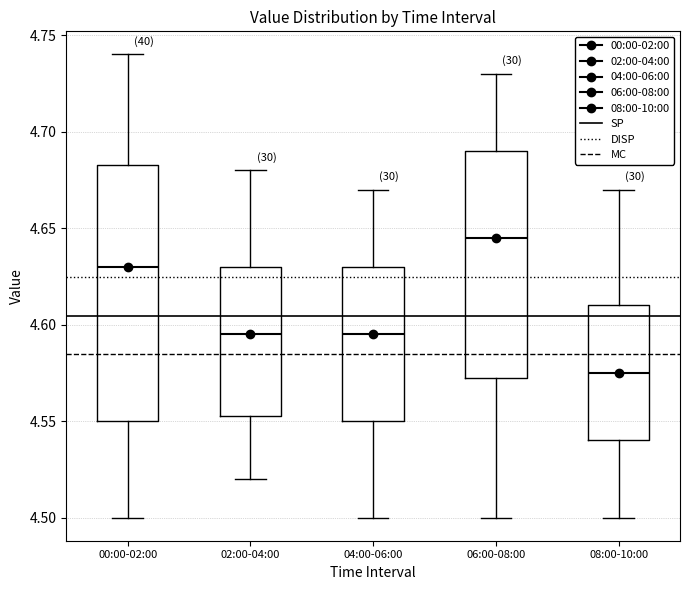

Reading left to right, transcribe this box plot: for each box, give where its median line is, the range the box spans, and where its two whiskers end, as read against the y-axis. The values are not printed on the chart, so give them approximately, as read against the axis.

00:00-02:00: median 4.630, box 4.550 to 4.685, whiskers 4.500 to 4.740
02:00-04:00: median 4.595, box 4.555 to 4.630, whiskers 4.520 to 4.680
04:00-06:00: median 4.595, box 4.550 to 4.630, whiskers 4.500 to 4.670
06:00-08:00: median 4.645, box 4.575 to 4.690, whiskers 4.500 to 4.730
08:00-10:00: median 4.575, box 4.540 to 4.610, whiskers 4.500 to 4.670